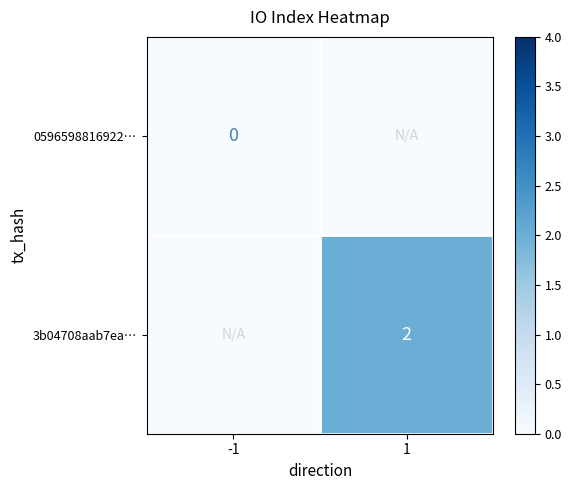

The 3b04708aab7ea… series shows 1 at 1. True or false?

False